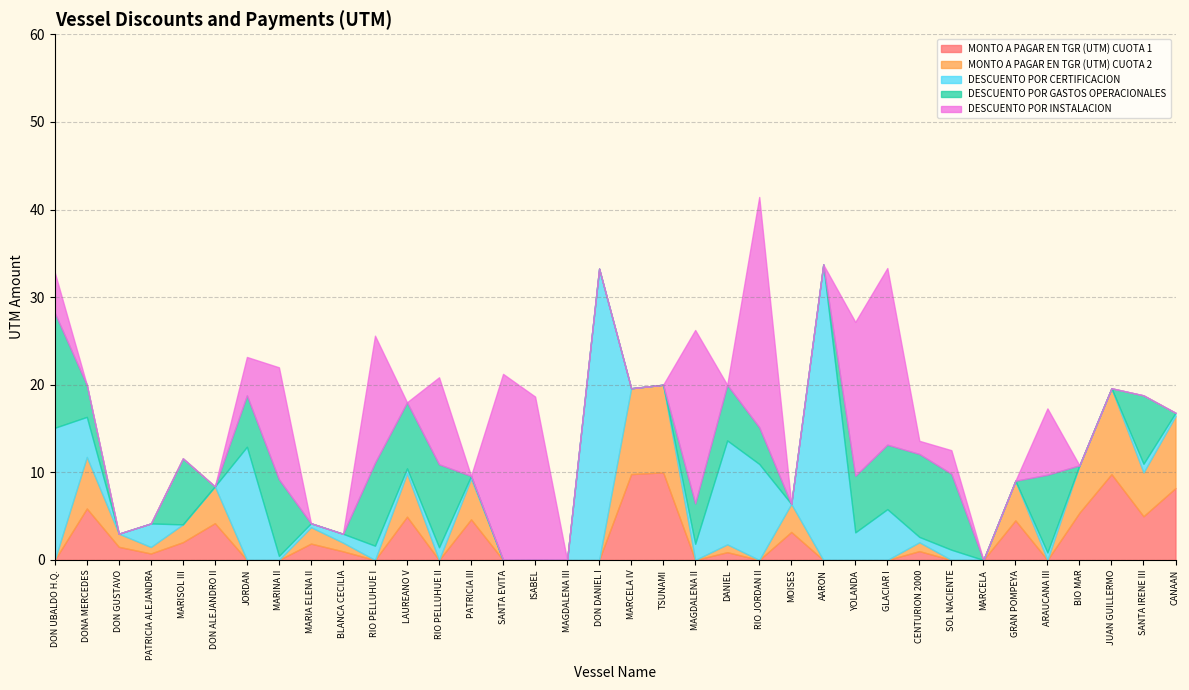

Which series changed the most between MARISOL III and PATRICIA III?

DESCUENTO POR GASTOS OPERACIONALES